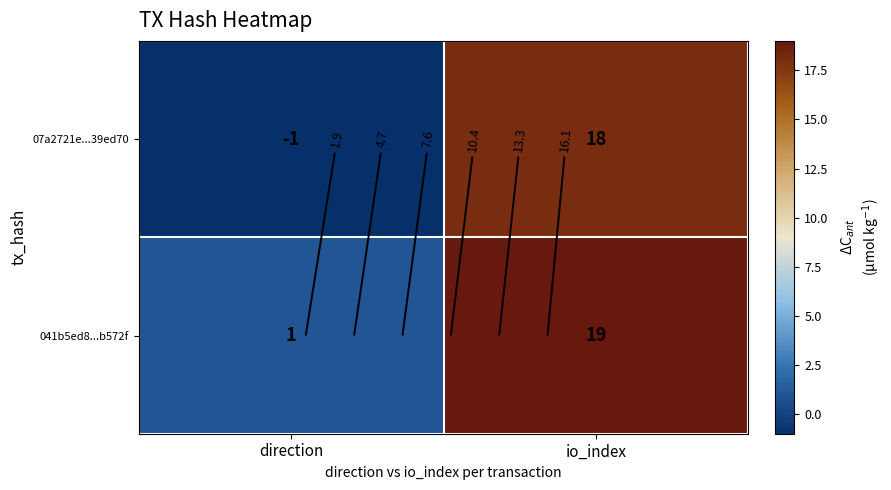

Which series has the largest total across all categories?

041b5ed8...b572f